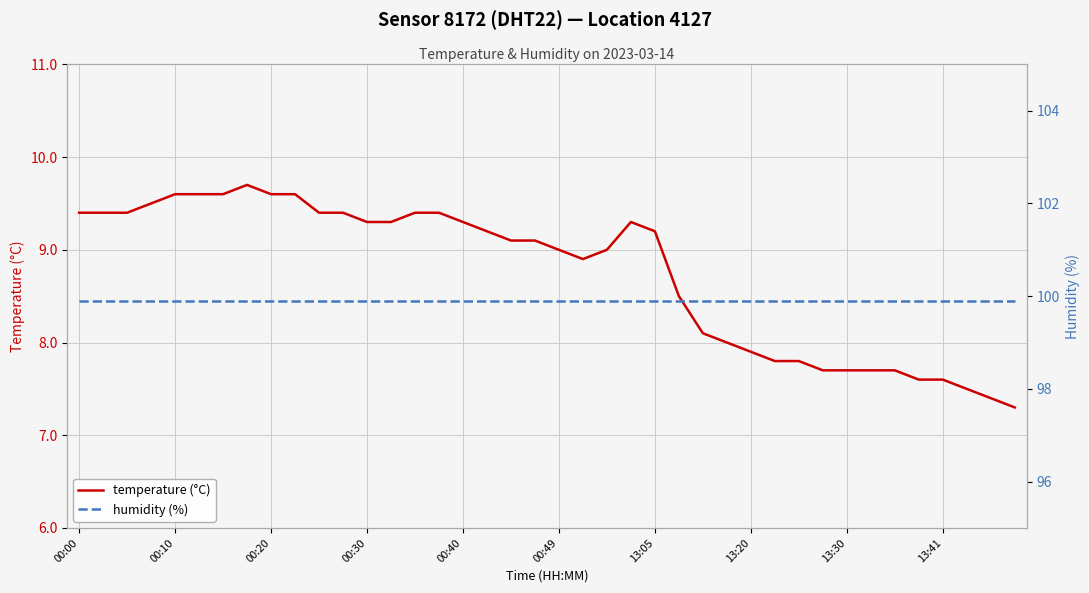

Which series has the largest total across all categories?

humidity (%)